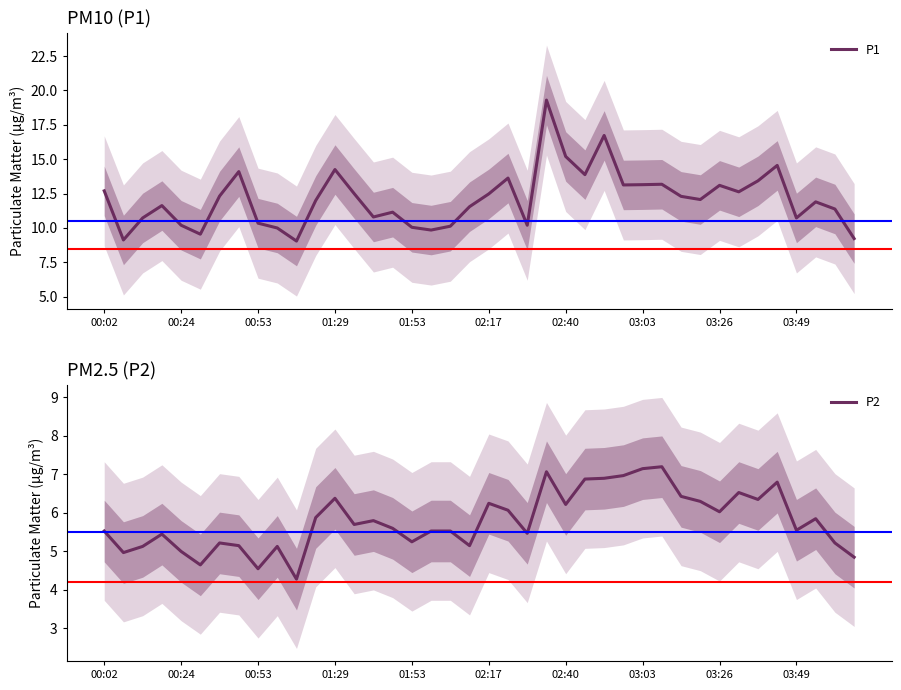

The value of P2 at 23 is 7.1. True or false?

True